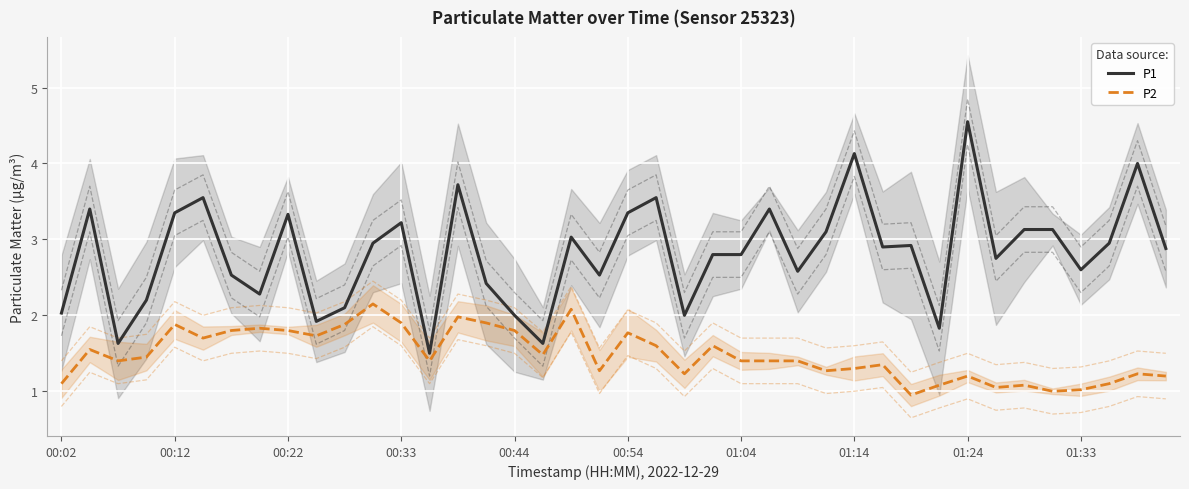

What is the difference between the P1 values at 32 and 34?

1.4